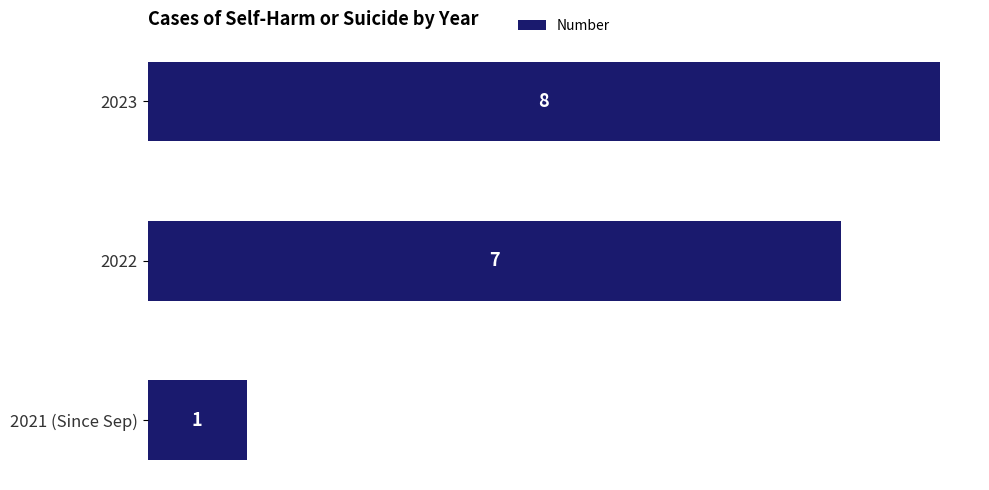

What is the change in value from 2021 (Since Sep) to 2023?

+7